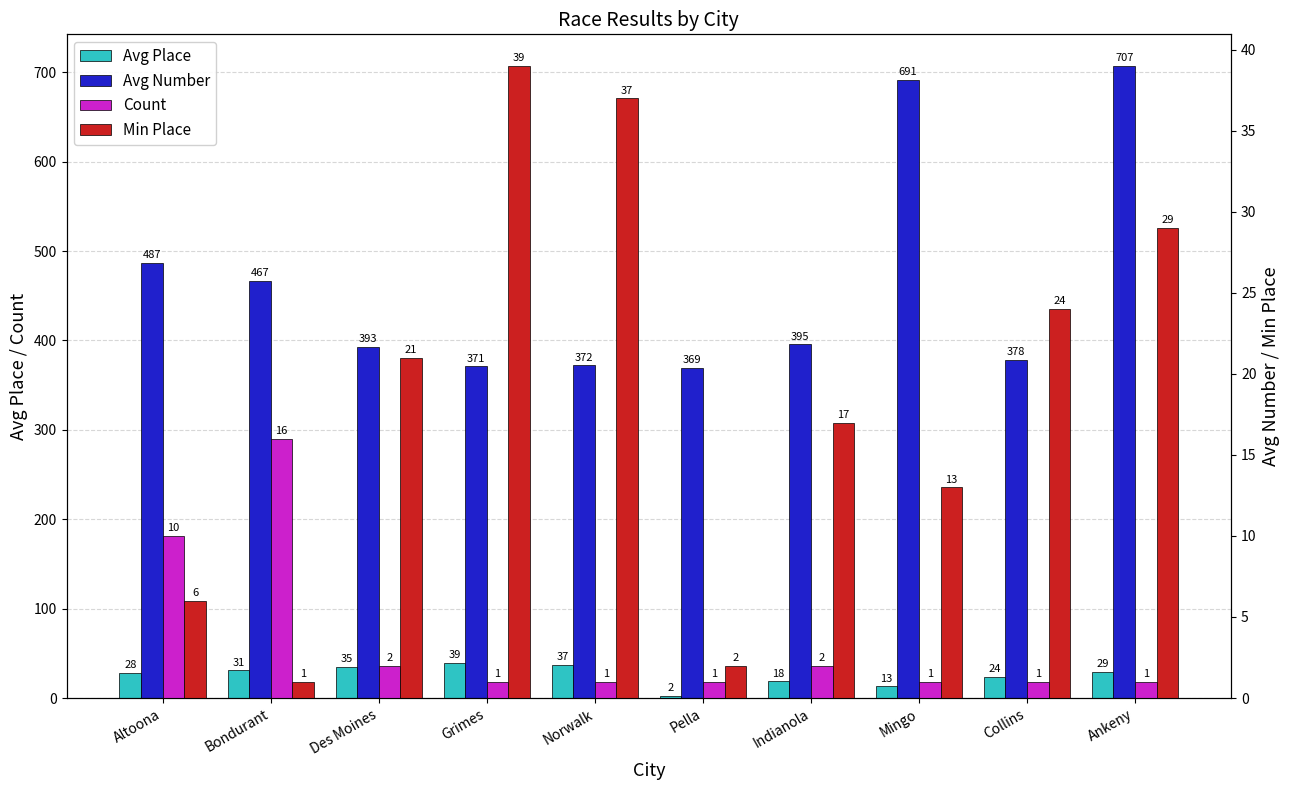

Where is Avg Place nearest to the value 20?

Indianola